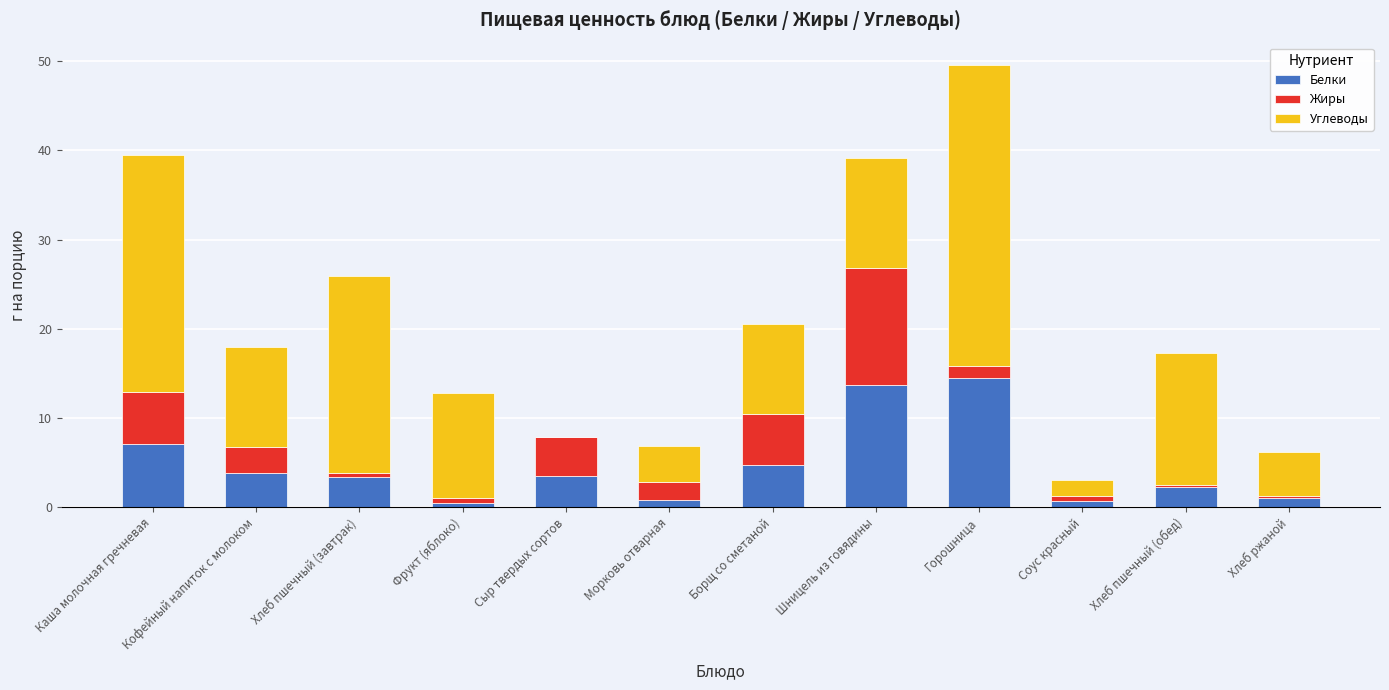

At which category is the sum across all series the highest?

Горошница